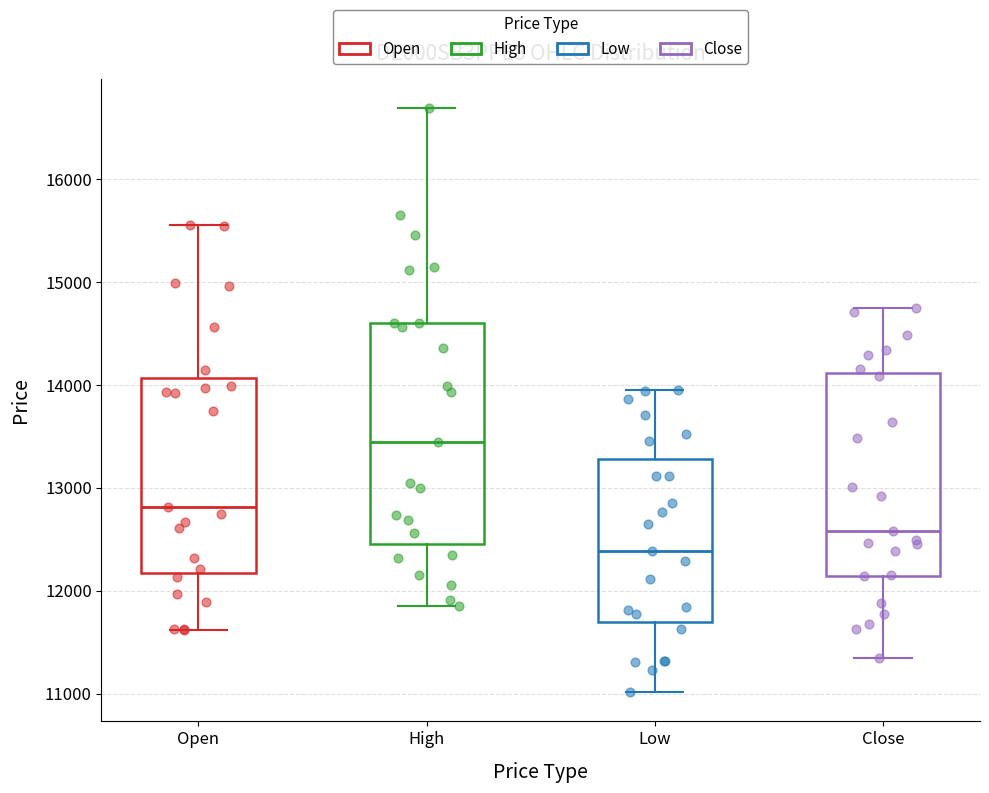

Where does the median line of the box for High sit on the y-axis? The values are not printed on the chart, so give them approximately, as read against the axis.

13500